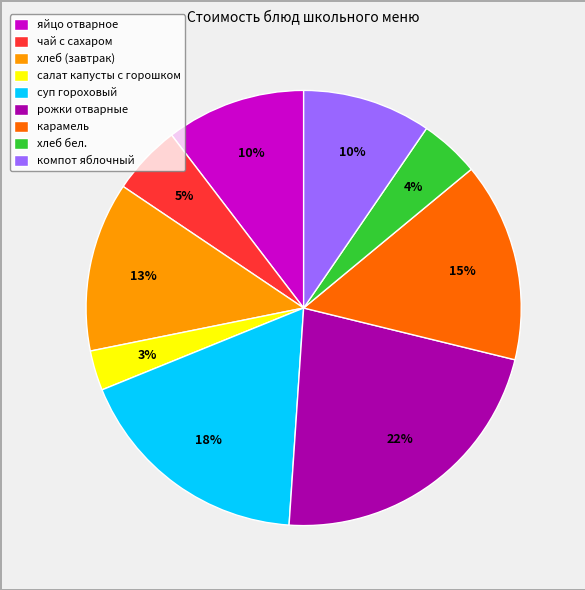

Is карамель the majority of the pie?

No